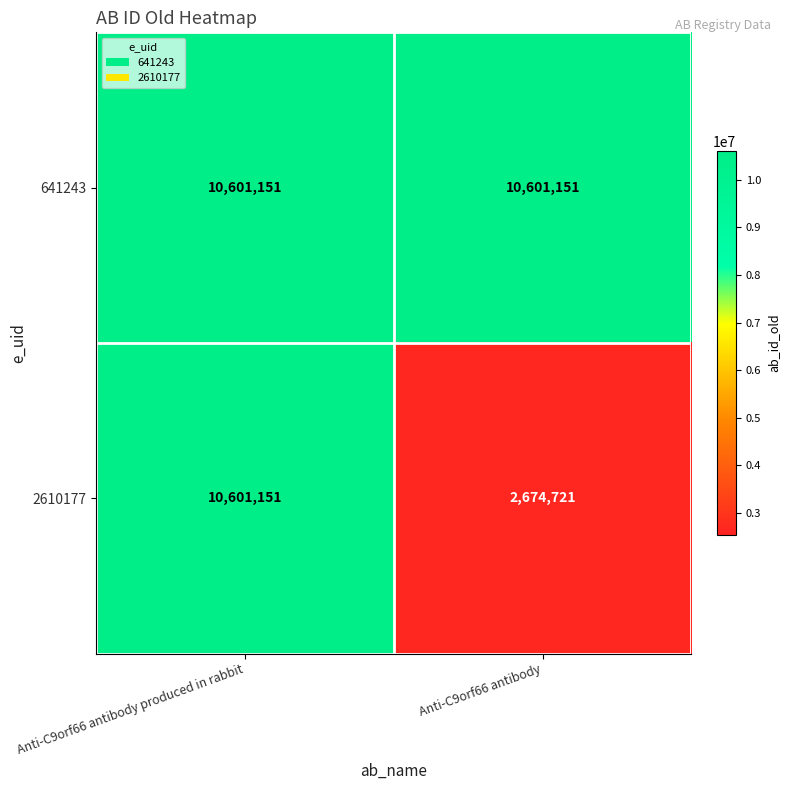

What is the minimum value for 2610177?

2674721